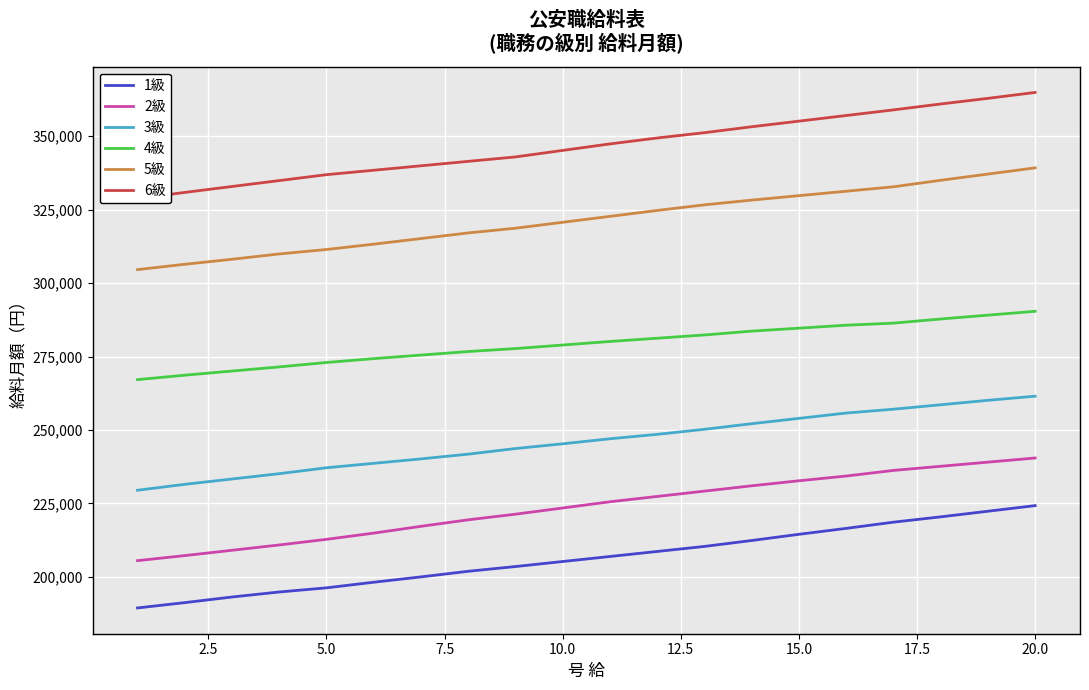

What is the maximum value for 5級?

339238